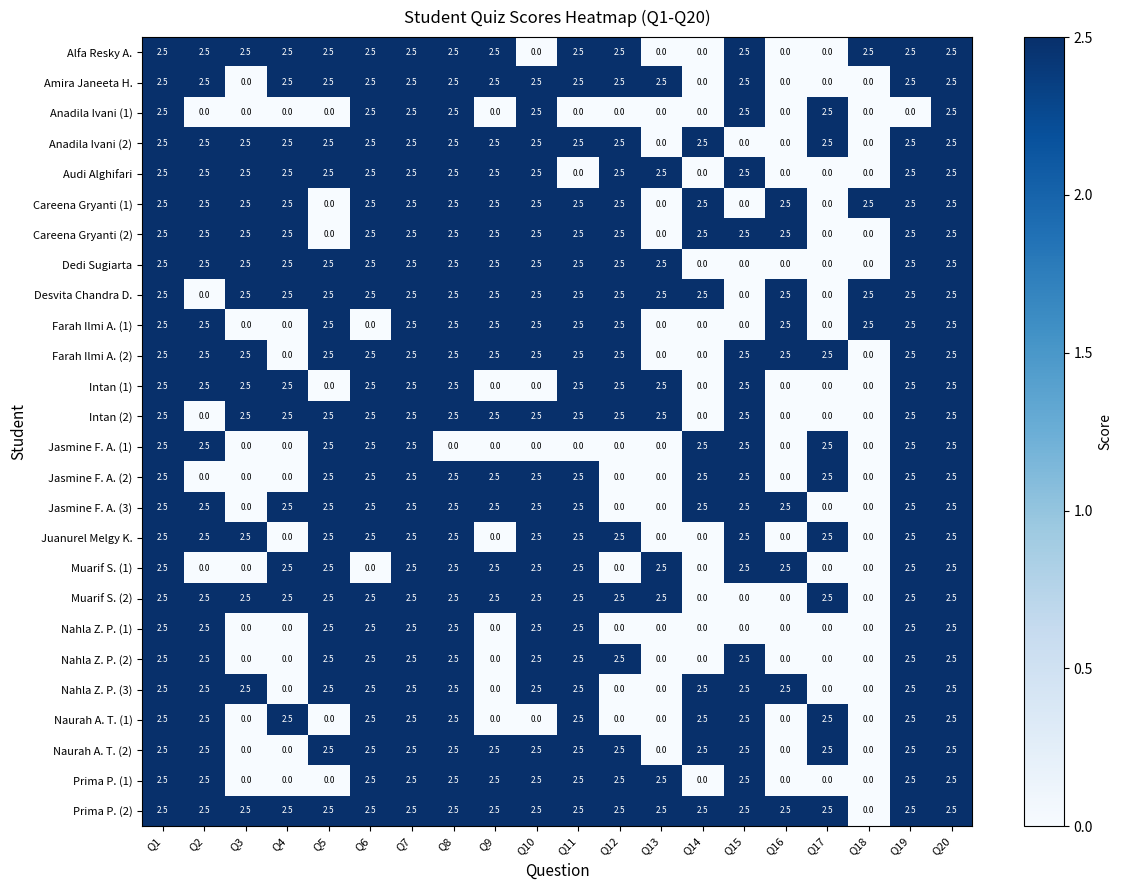

Which series has the largest total across all categories?

Prima P. (2)